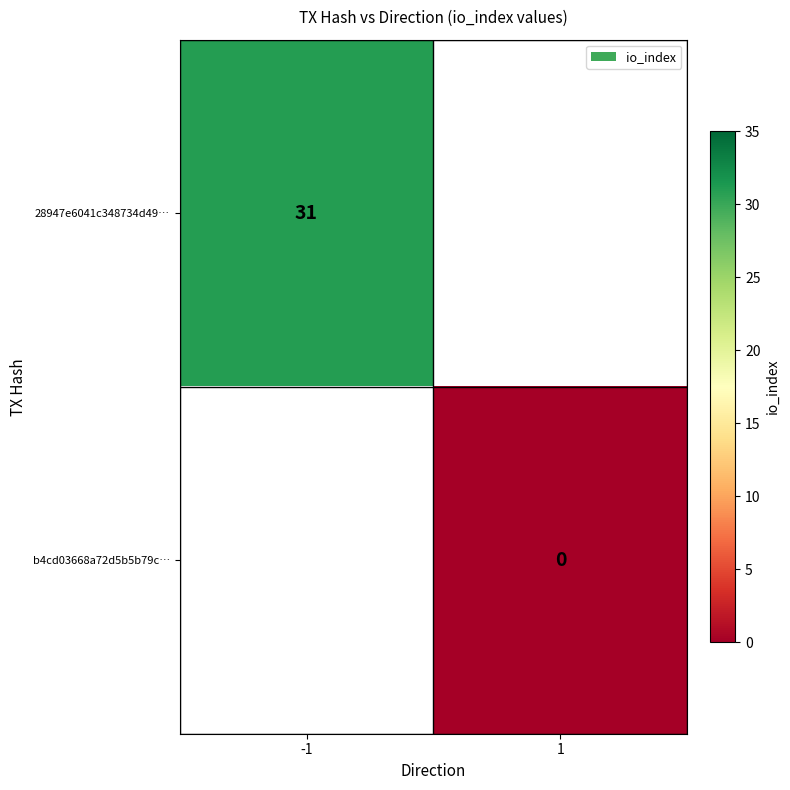

What is the maximum value shown in the chart?

31.0